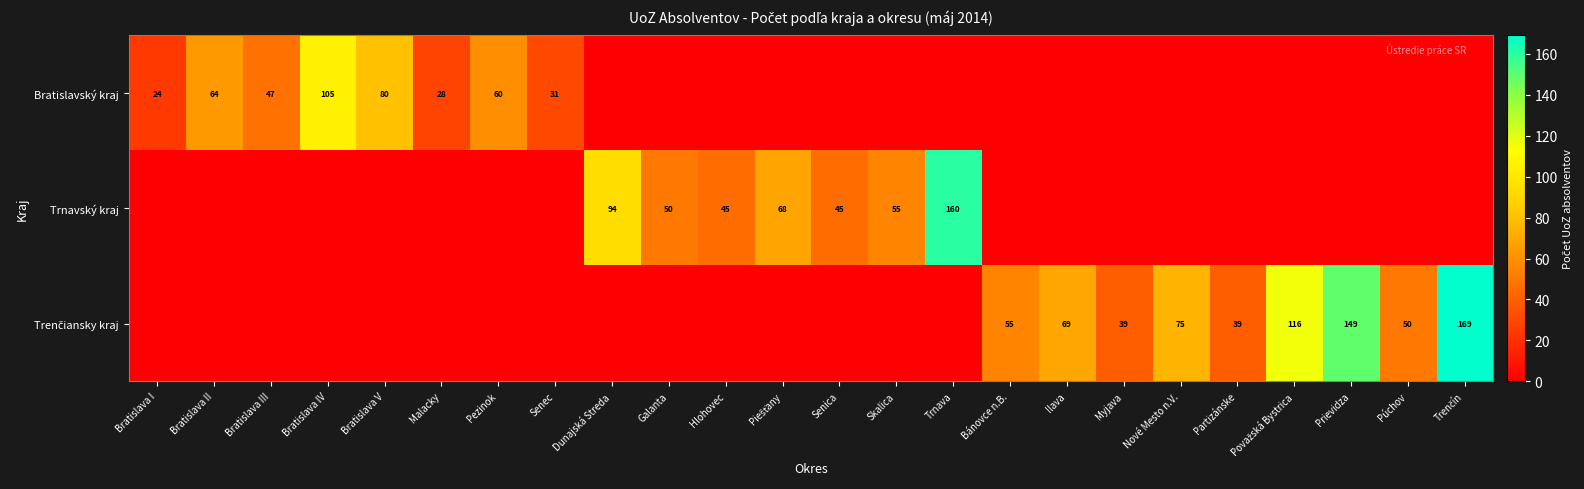

True or false: Bratislavský kraj has a value of 42 at Malacky.

False